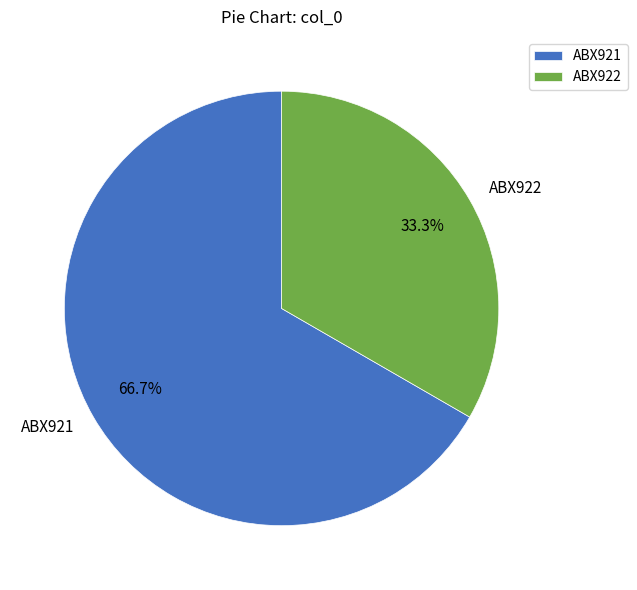

Rank the categories by value from lowest to highest.

ABX922, ABX921